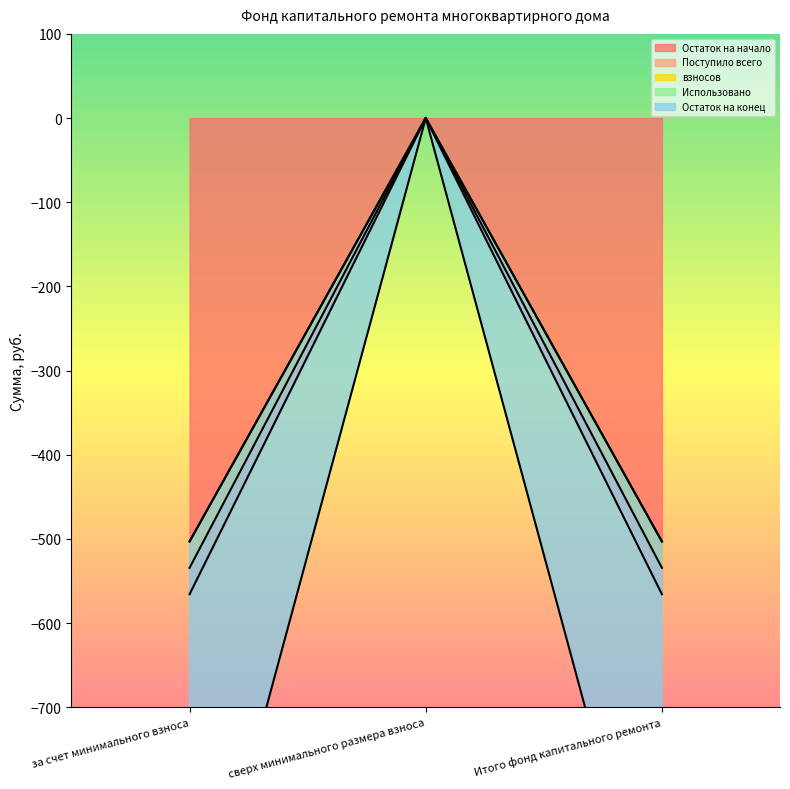

How many data points in взносов are less than -503?

2